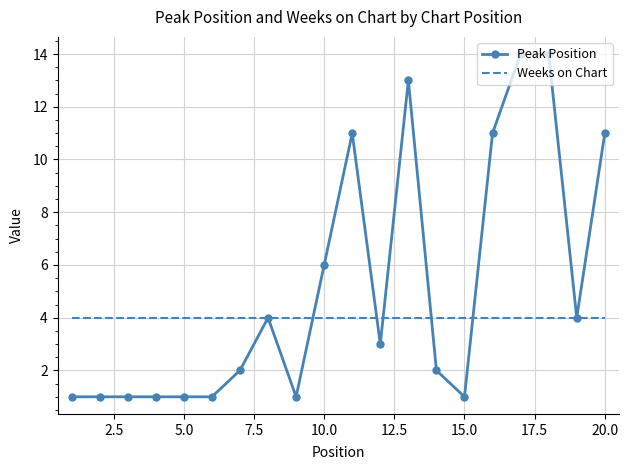

What is the greatest value displayed?

14